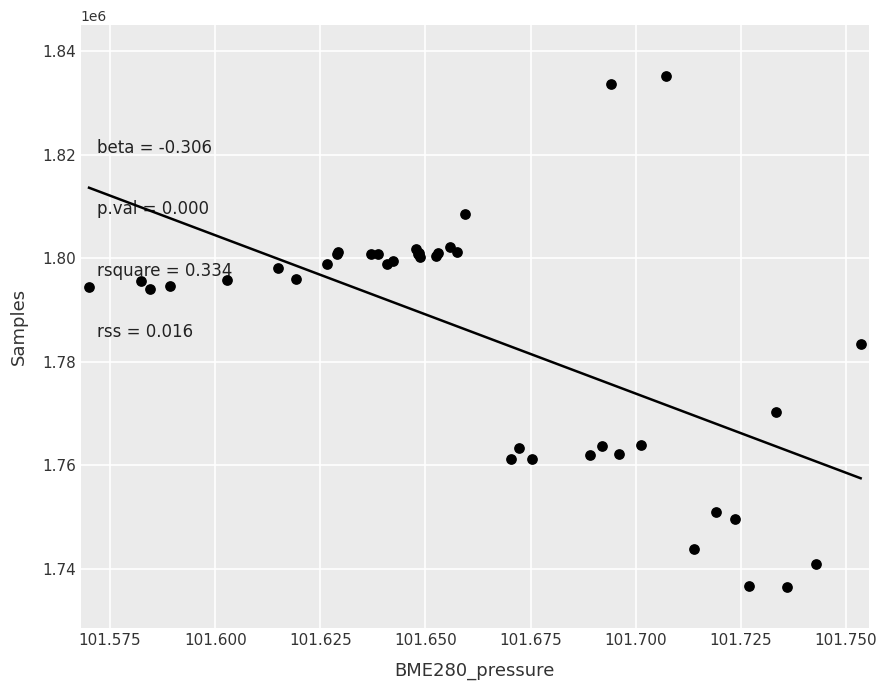

What Y value in the scatter plot is closest to 1785777?

1783375